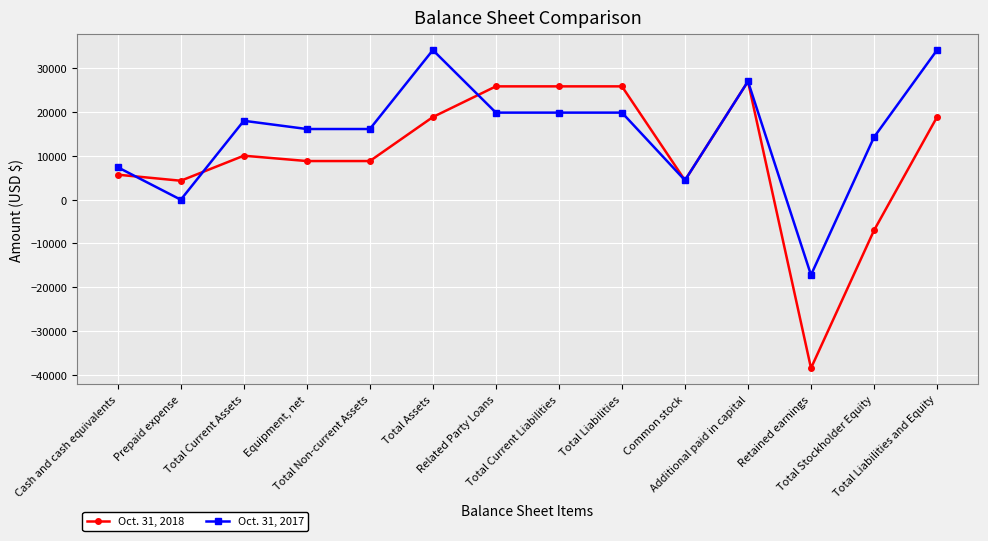

What is the greatest value displayed?

34191